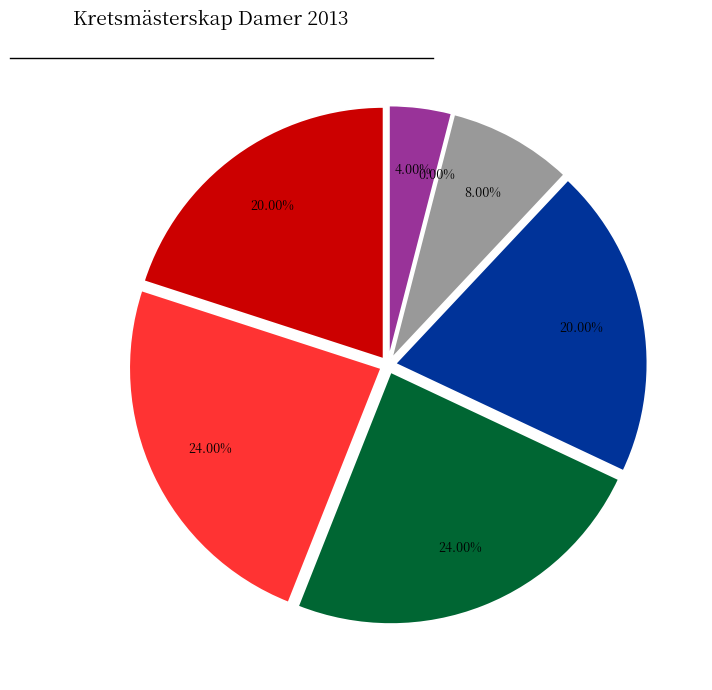

Rank the categories by value from lowest to highest.

Charlotte Berglund, Krista Uusitalo, Monica Sundberg, Maria Öberg, Margith Lindbäck-Seg, Veronika Ferdén, Ulla-Britt Fransson